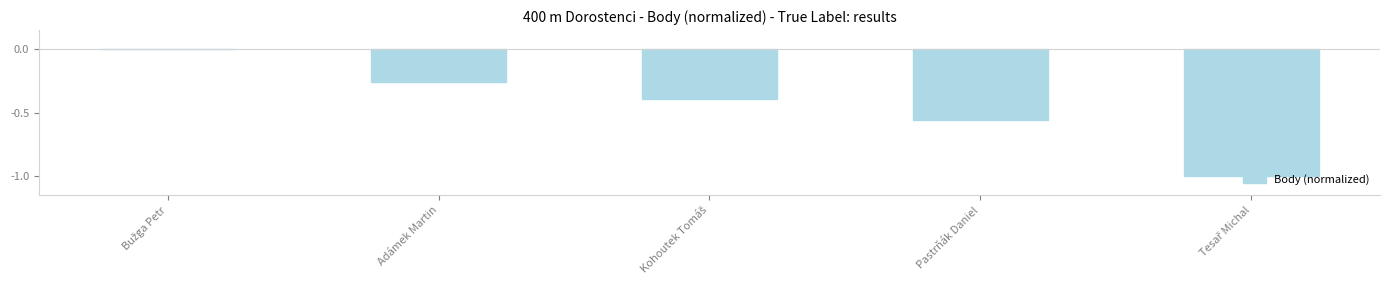

Count the values in the range 0 to 1.

1